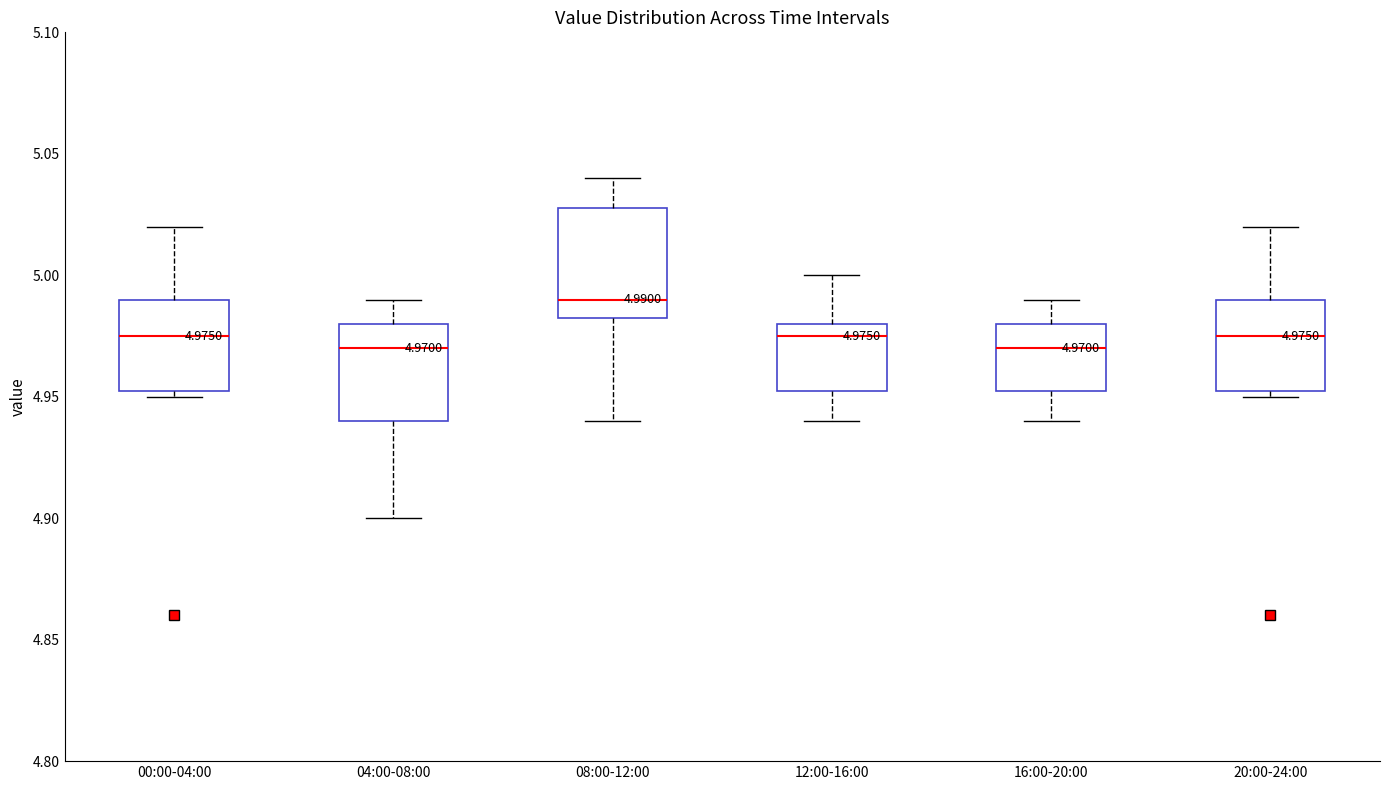

Which box has the highest median line?

08:00-12:00